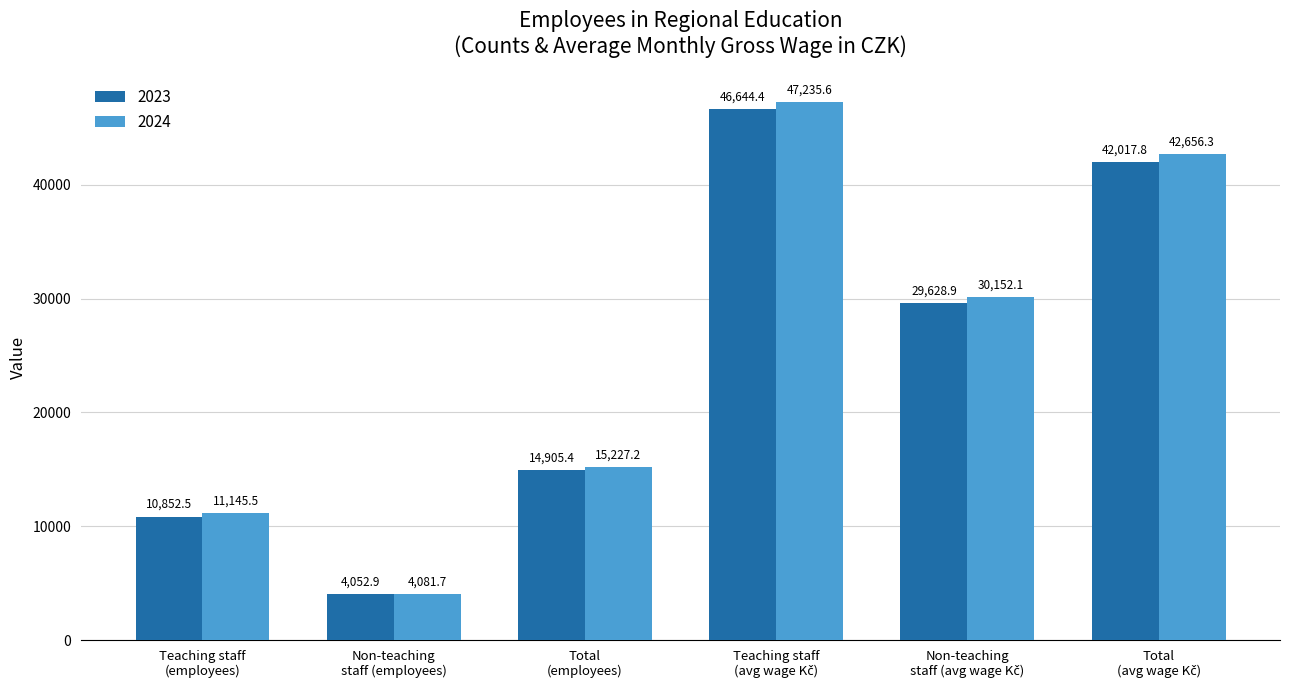

What is the average value of the 2023 series?

24683.7